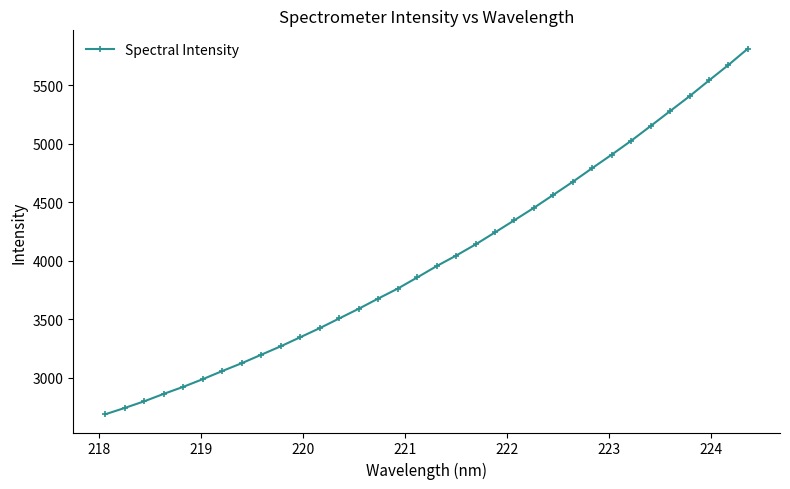

What is the value of the 10th point from the left?

3270.0